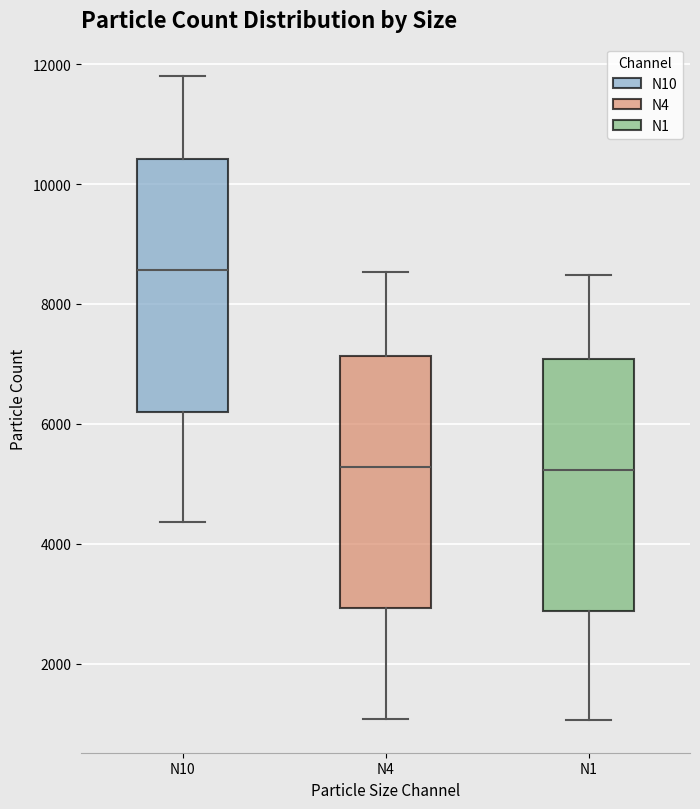

Where is the lower edge of the box for N1 on the y-axis? The values are not printed on the chart, so give them approximately, as read against the axis.

2800